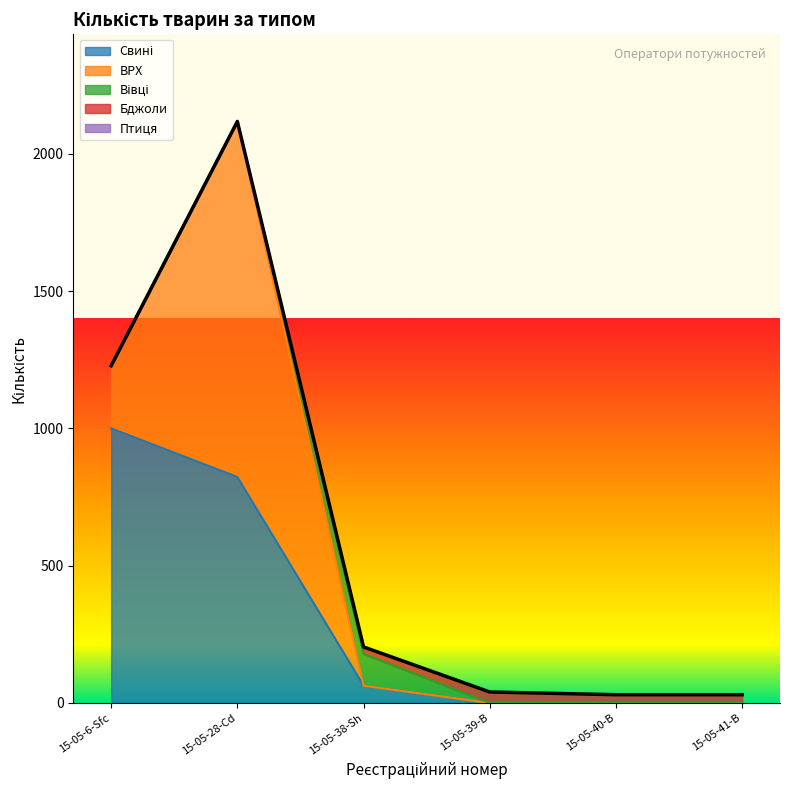

What is the sum of the ВРХ values at 15-05-6-Sfс and 15-05-28-Cd?

1523